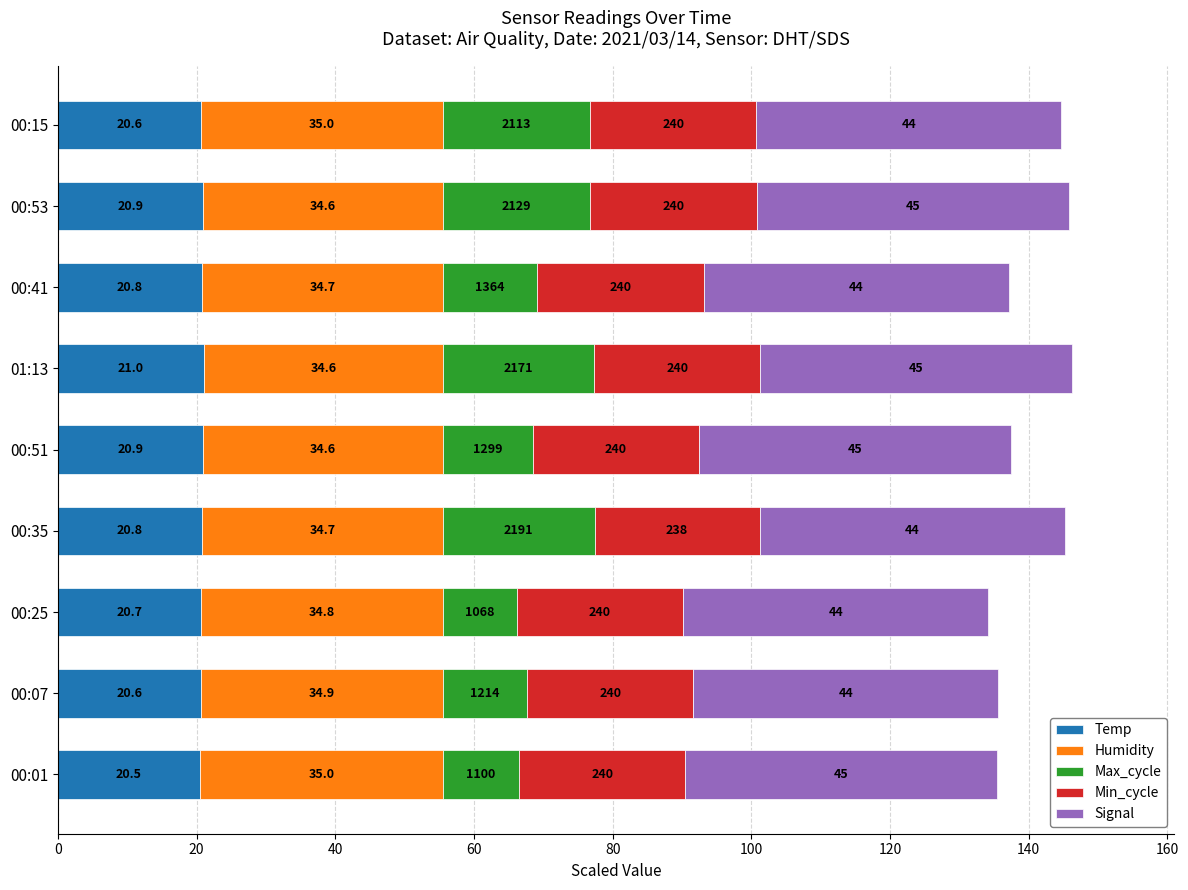

Count the Temp values in the range 20 to 21.

9